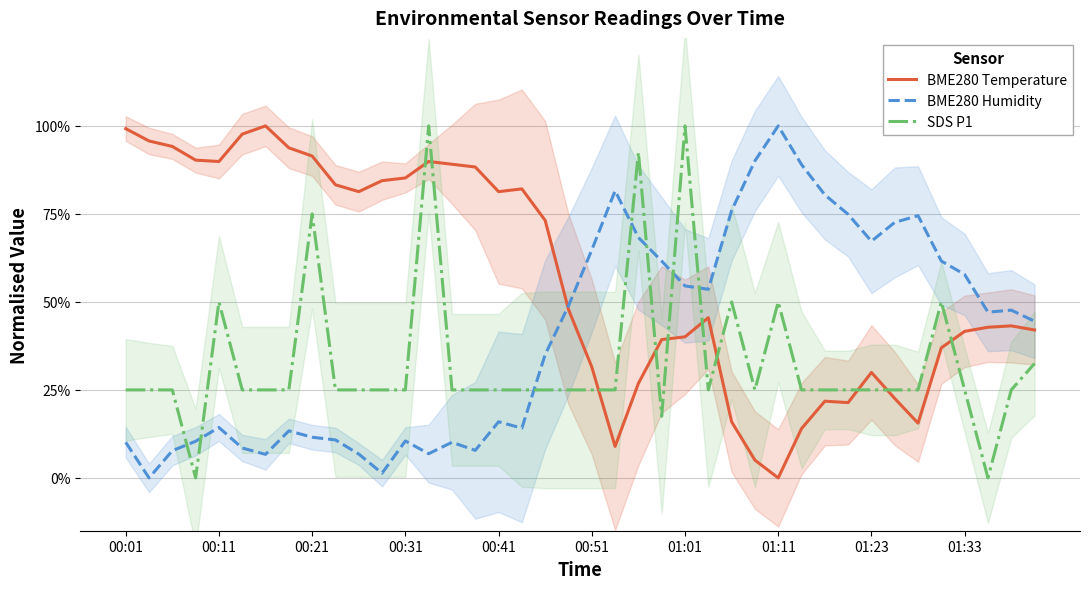

Where do BME280 Temperature and SDS P1 first cross each other?

12 and 13